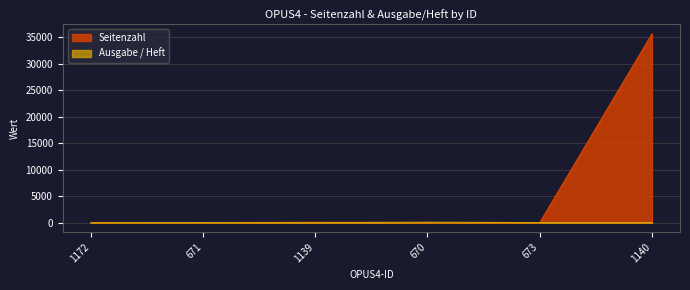

What is the label of the 3rd point from the right?

670